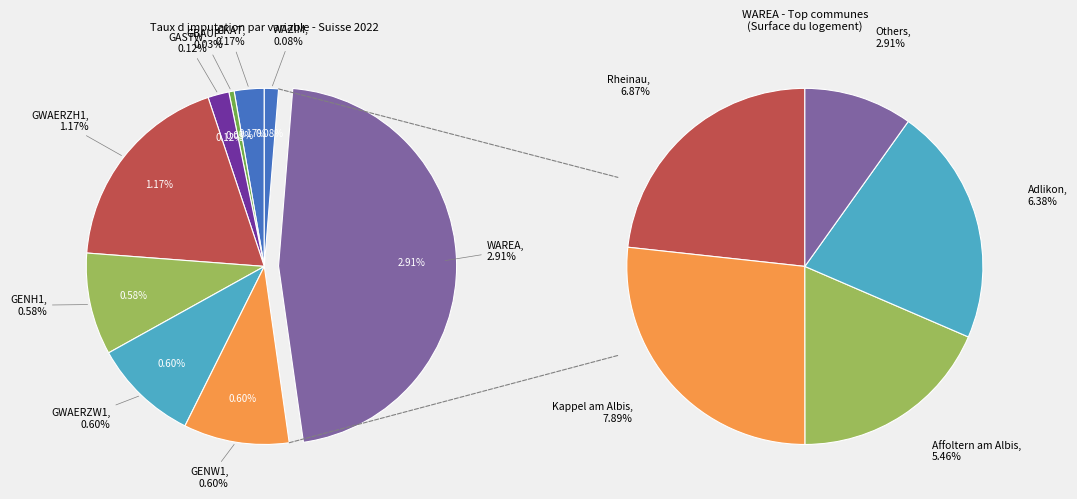

Is WAZIM the majority of the pie?

No